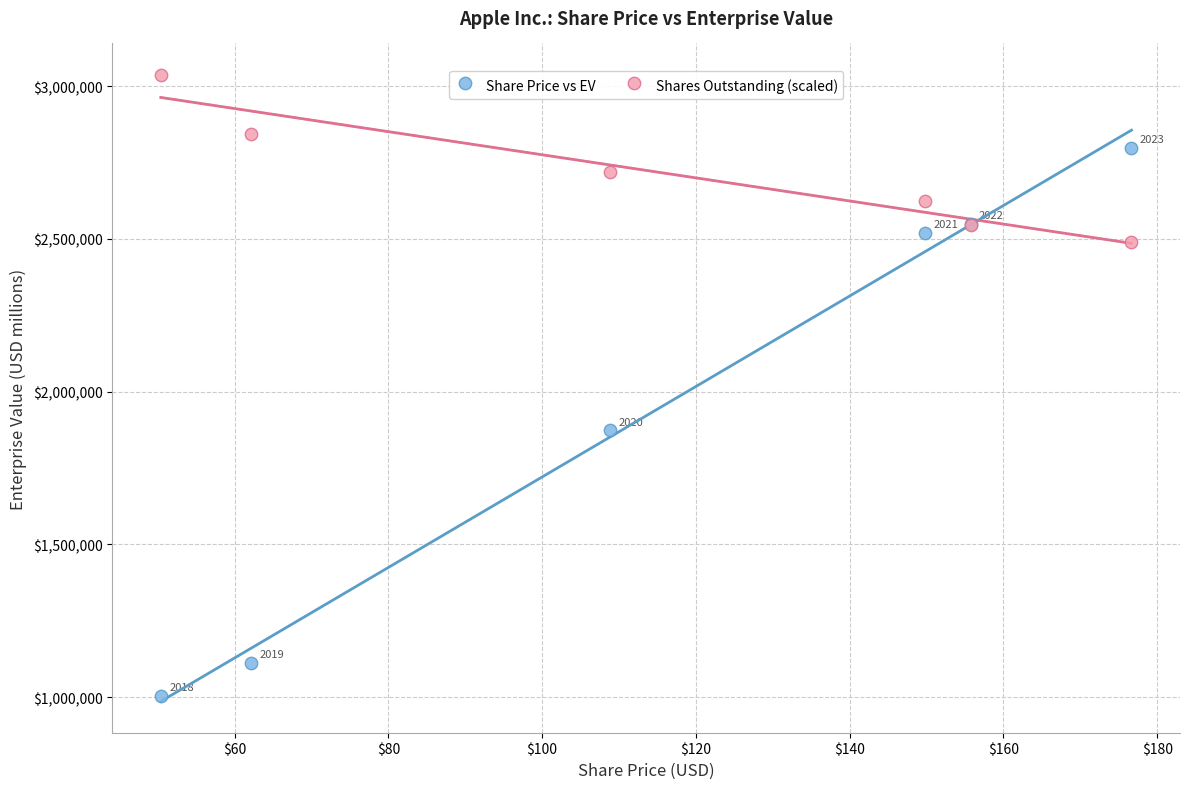

Which series has the largest Y range (max minus min)?

Share Price vs EV